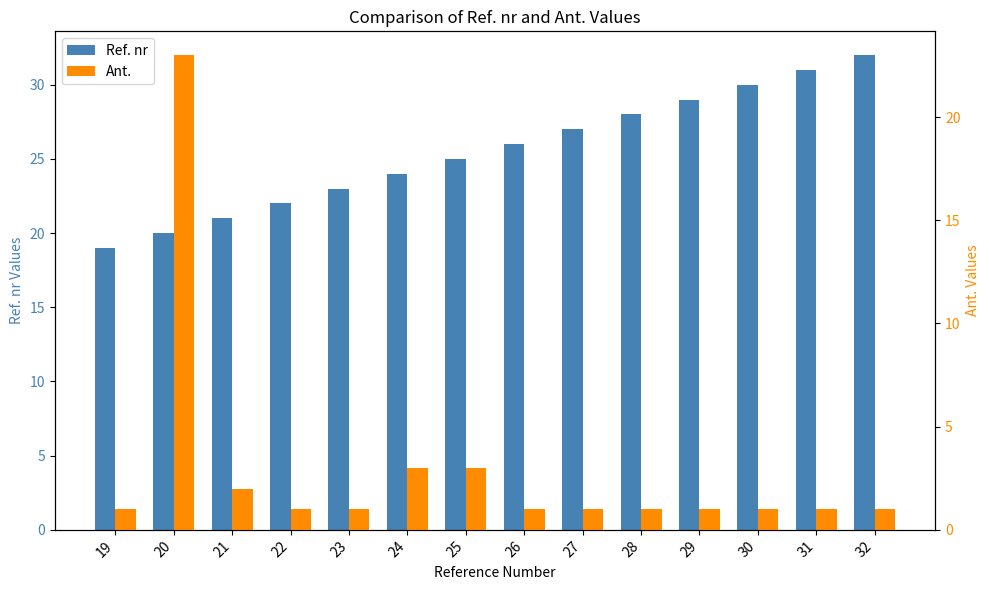

What is the minimum value for Ant.?

1